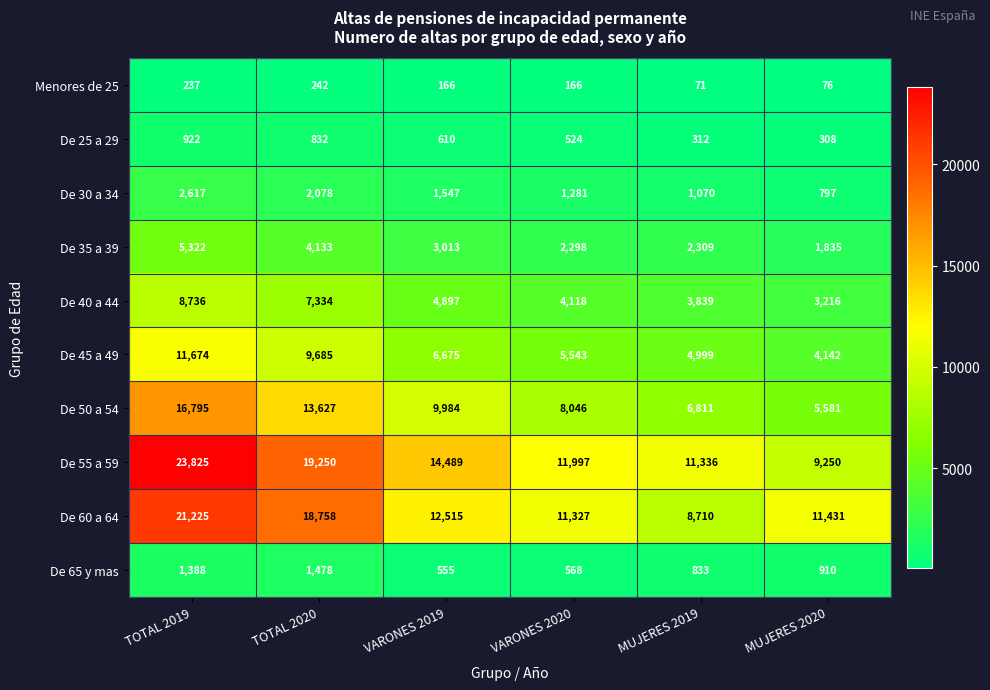

List the series in order of their peak value, highest first.

De 55 a 59, De 60 a 64, De 50 a 54, De 45 a 49, De 40 a 44, De 35 a 39, De 30 a 34, De 65 y mas, De 25 a 29, Menores de 25